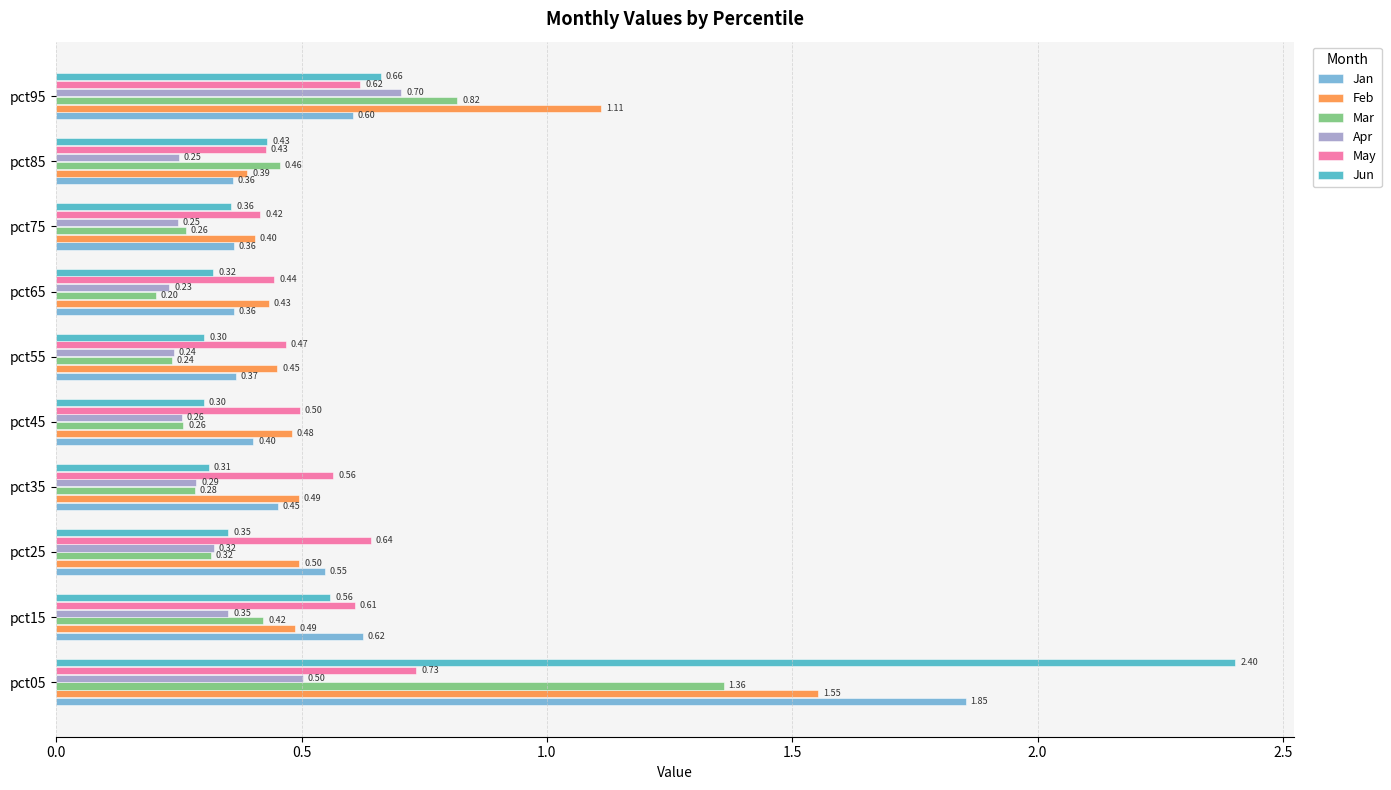

Which series has the largest range (max minus min)?

Jun